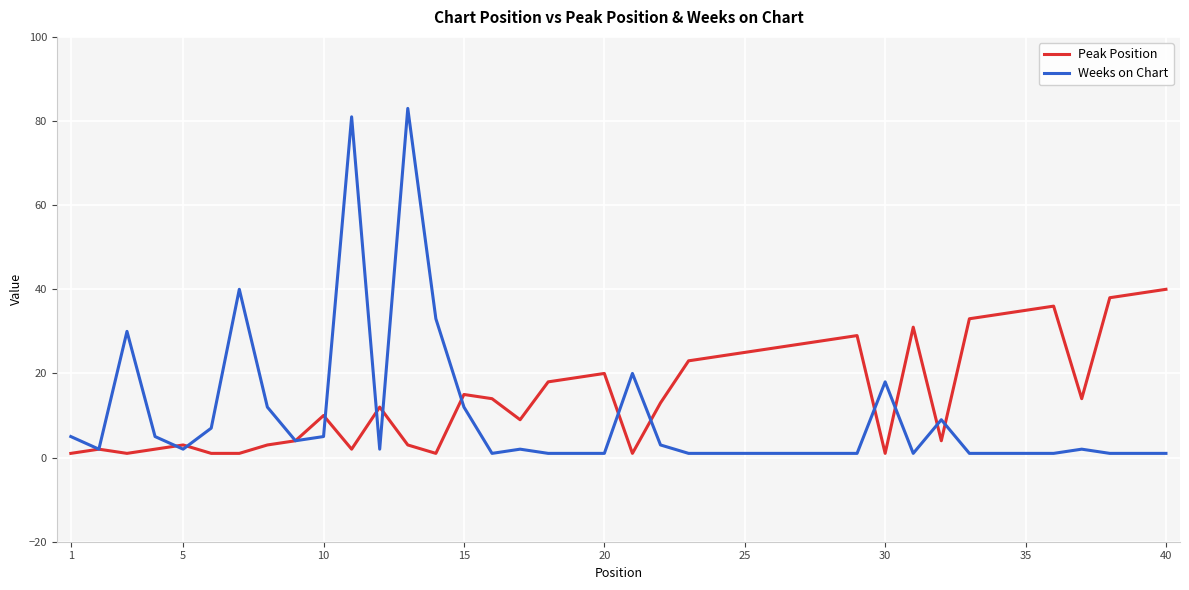

Rank the series by their average value, from lowest to highest.

Weeks on Chart, Peak Position